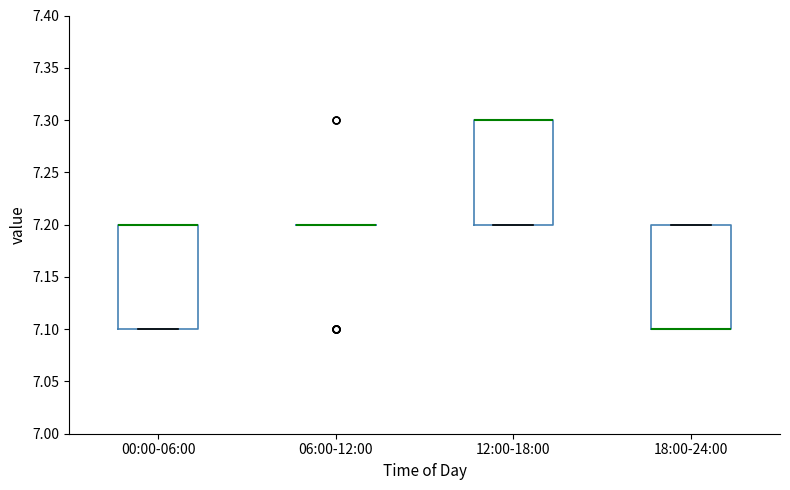

Reading left to right, read every box against the y-axis: the position of its median line, the range the box covers, and the ends of its whiskers. The values are not printed on the chart, so give them approximately, as read against the axis.

00:00-06:00: median 7.2 (drawn on the box's upper edge), box 7.1 to 7.2, whiskers 7.1 to 7.2
06:00-12:00: box collapsed to a line at 7.2, whiskers 7.2 to 7.2
12:00-18:00: median 7.3 (drawn on the box's upper edge), box 7.2 to 7.3, whiskers 7.2 to 7.3
18:00-24:00: median 7.1 (drawn on the box's lower edge), box 7.1 to 7.2, whiskers 7.1 to 7.2